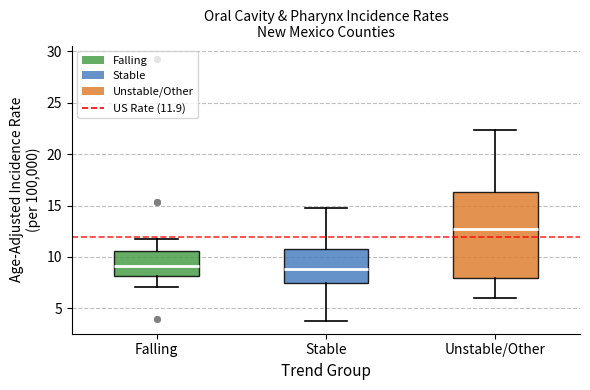

Reading left to right, transcribe this box plot: for each box, give where its median line is, the range the box spans, and where its two whiskers end, as read against the y-axis. The values are not printed on the chart, so give them approximately, as read against the axis.

Falling: median 9.0, box 8.0 to 10.5, whiskers 7.0 to 11.5
Stable: median 9.0, box 7.5 to 11.0, whiskers 4.0 to 15.0
Unstable/Other: median 12.5, box 8.0 to 16.5, whiskers 6.0 to 22.5